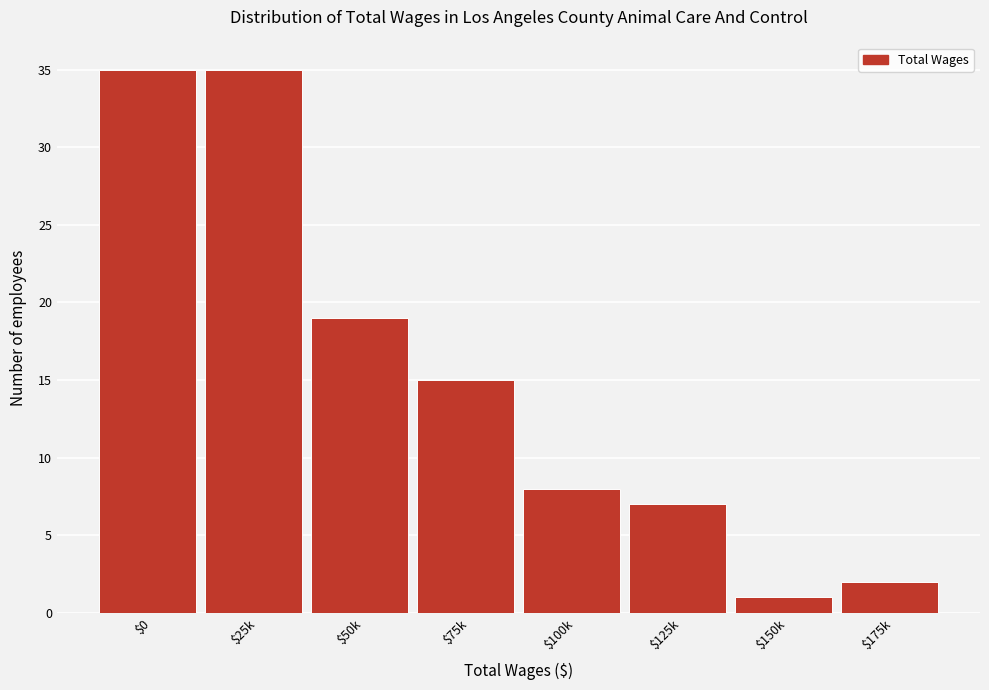

Reading left to right, what are all the values shown in this chart?

35	35	19	15	8	7	1	2